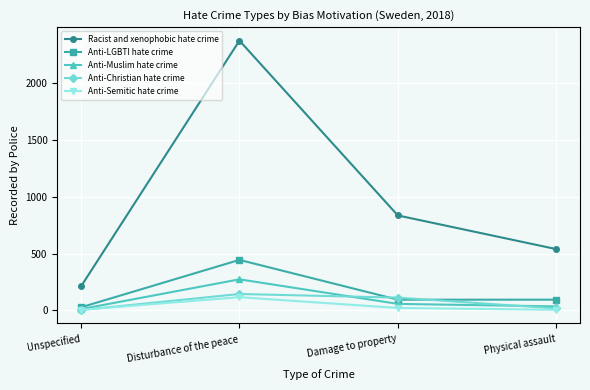

What is the lowest value of the Anti-Christian hate crime series?

4